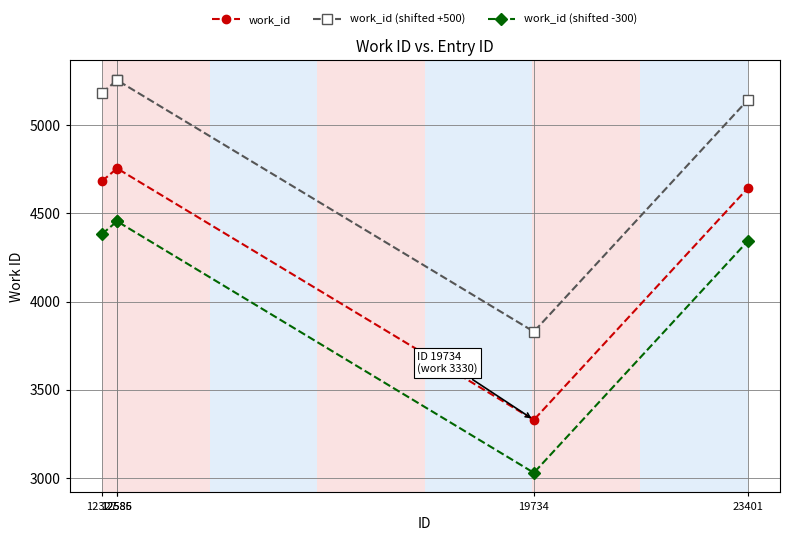

What is the value of the work_id (shifted +500) point at the 5th from the left?

5143